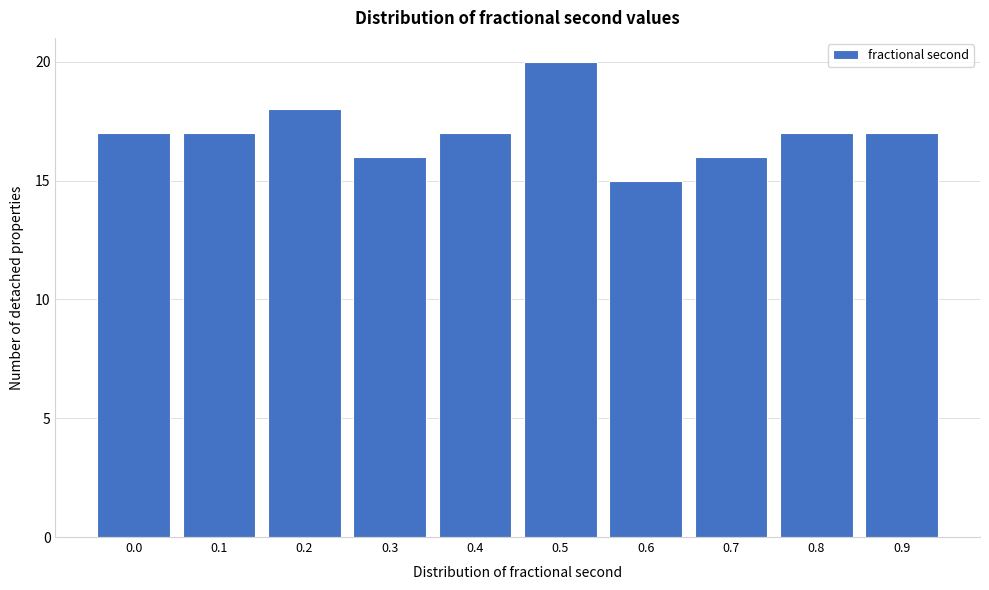

Reading left to right, transcribe all the data shown in this chart.

0.0=17	0.1=17	0.2=18	0.3=16	0.4=17	0.5=20	0.6=15	0.7=16	0.8=17	0.9=17